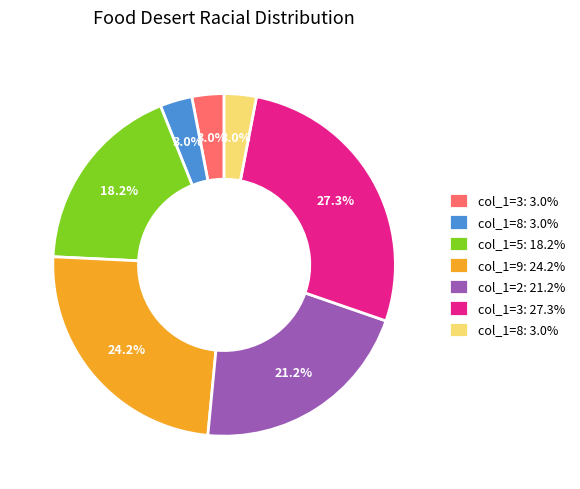

Is there any slice that represents more than half of the pie?

No